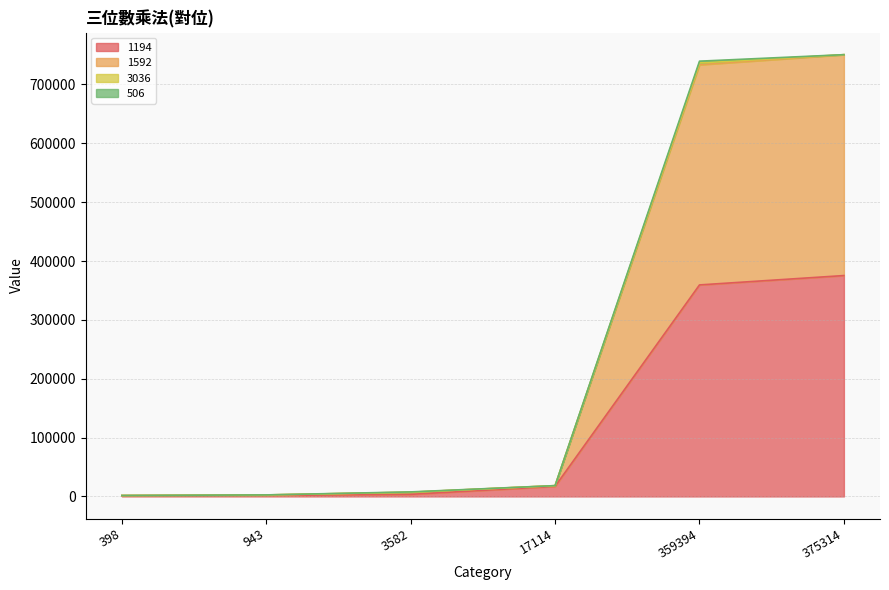

The value of 1194 at 17114 is 17114. True or false?

True